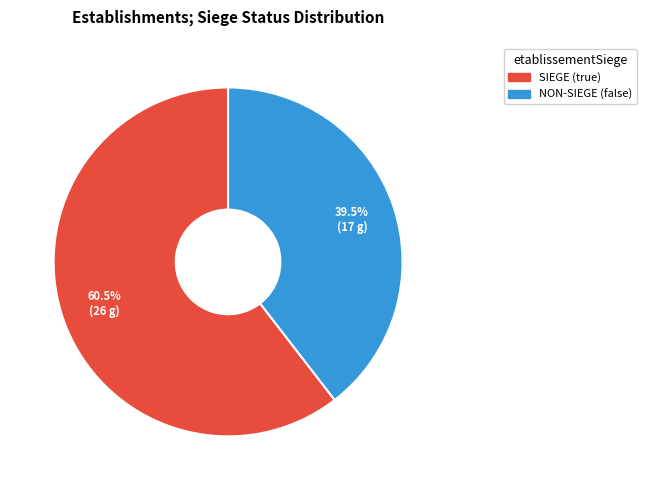

To the nearest percent, what is the difference between the largest and smallest slice percentages?

21%